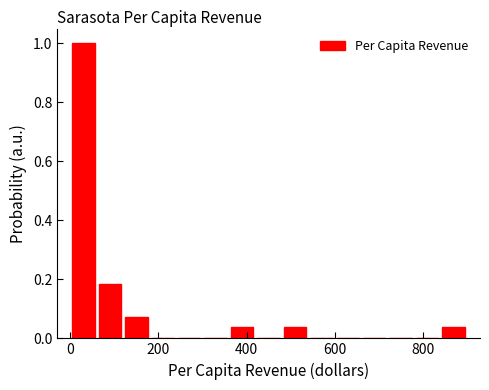

Around what value on the x-axis is the tallest bar? Give the approximate position of its centre, as read against the axis.

20